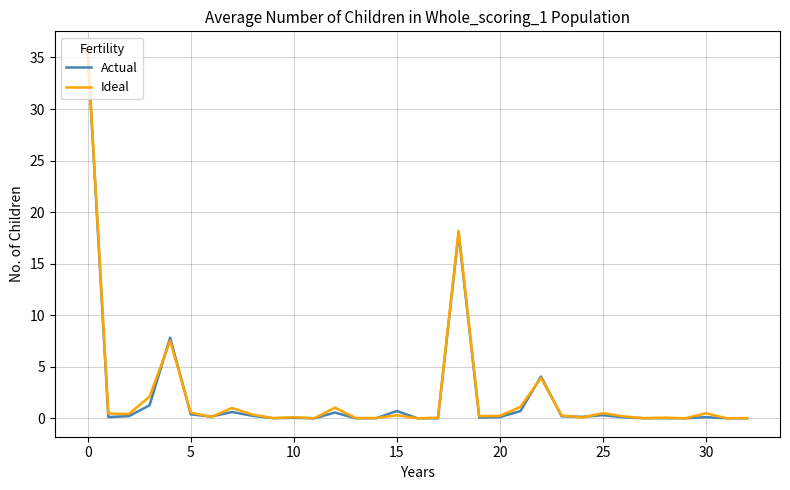

True or false: Actual and Ideal cross at least once.

True